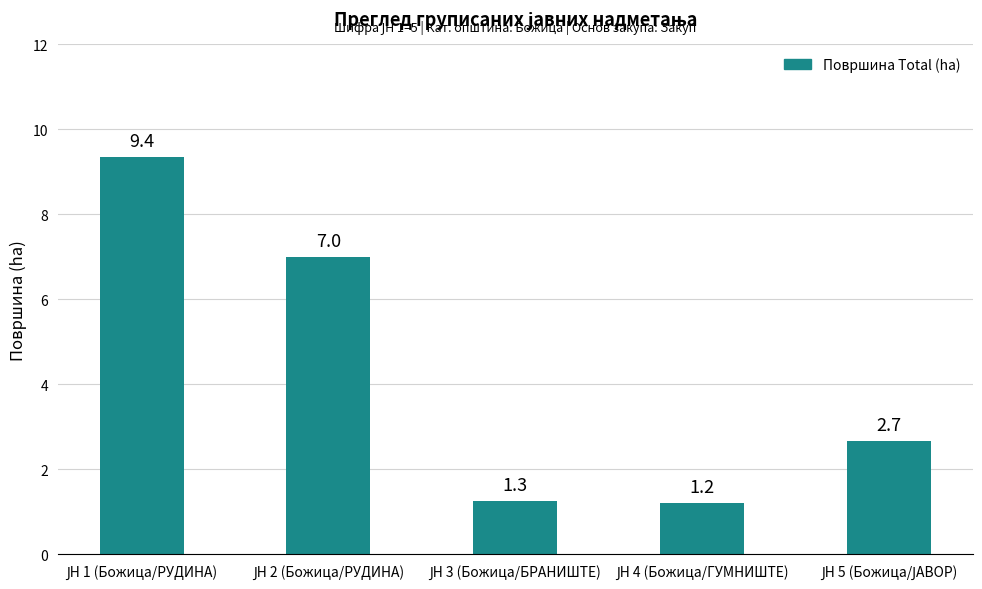

What is the difference between the maximum and minimum values?

8.1